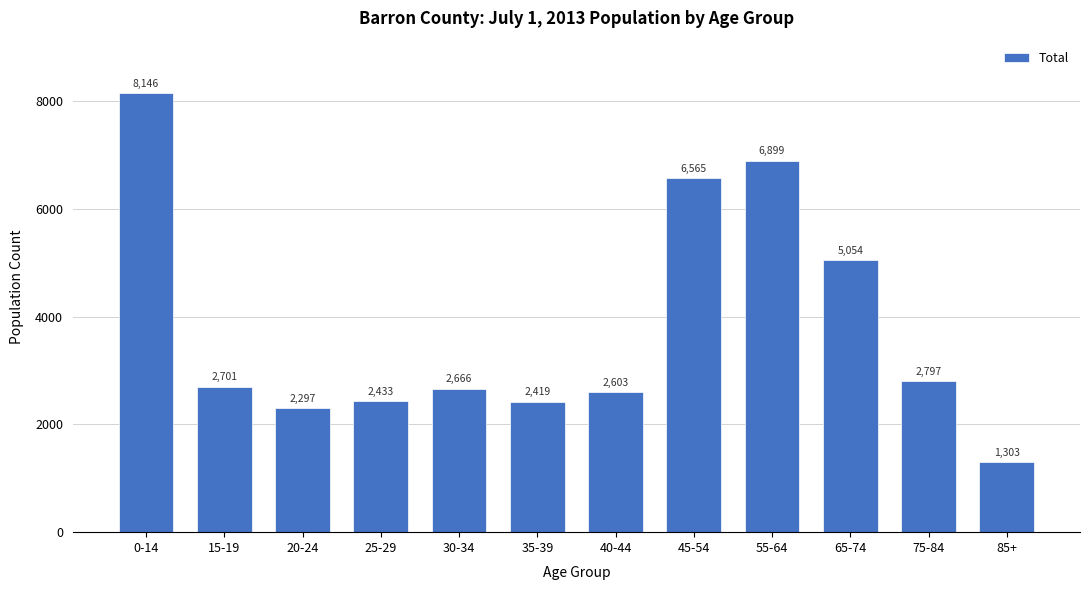

Reading left to right, transcribe all the data shown in this chart.

0-14=8146	15-19=2701	20-24=2297	25-29=2433	30-34=2666	35-39=2419	40-44=2603	45-54=6565	55-64=6899	65-74=5054	75-84=2797	85+=1303